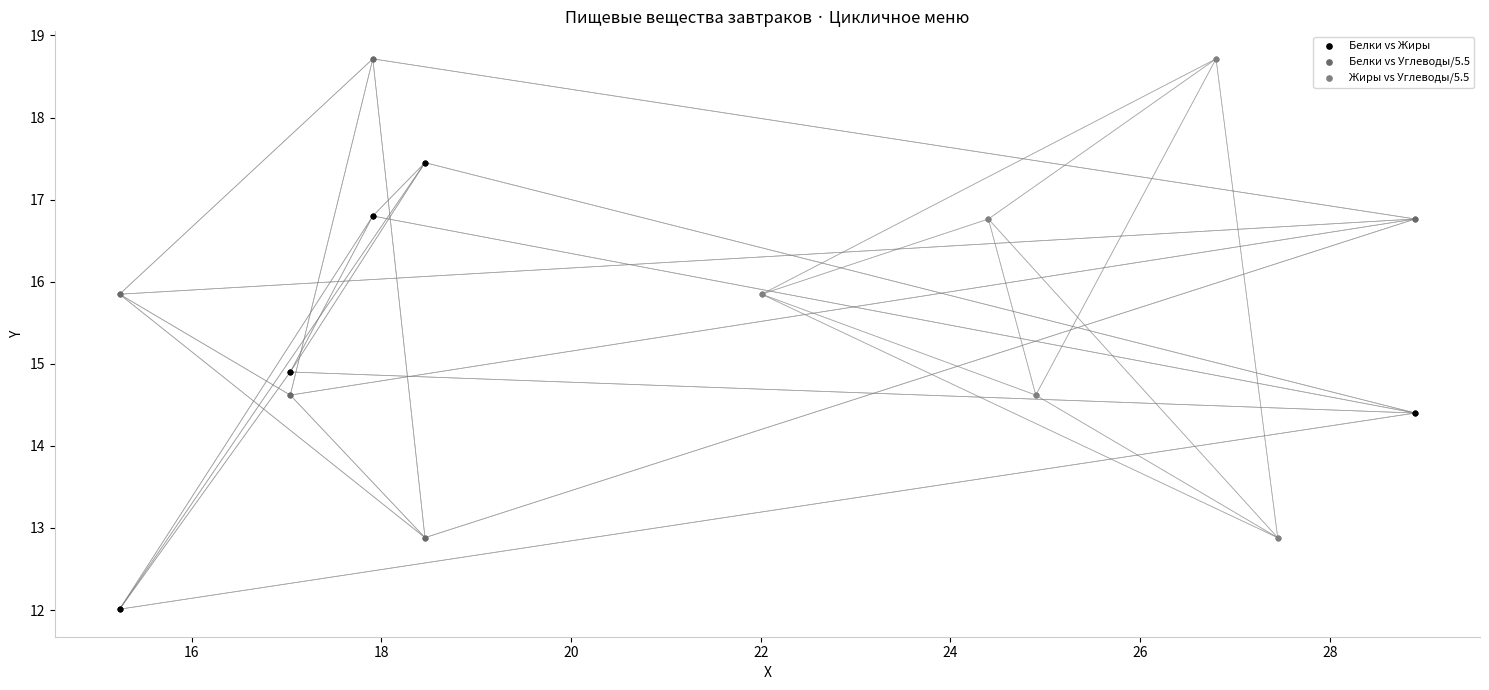

Which series contains the lowest Y value?

Белки vs Жиры